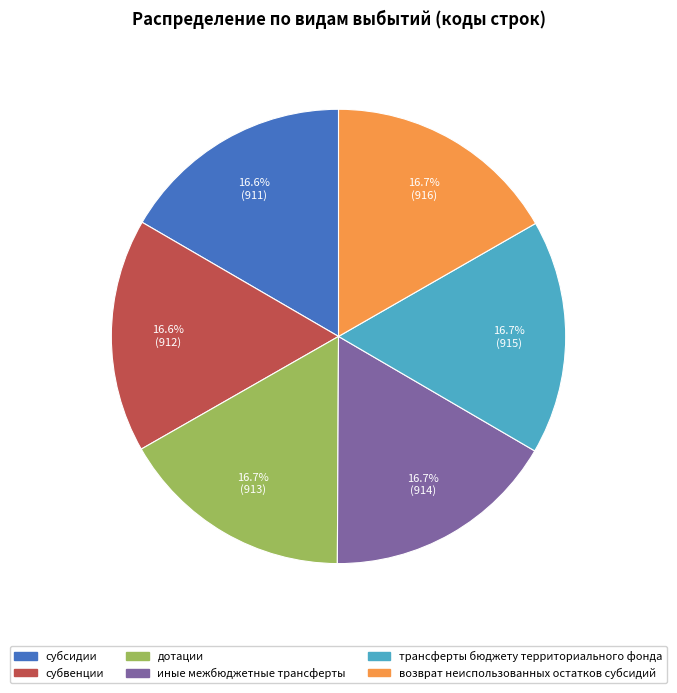

To the nearest percent, what portion does возврат неиспользованных остатков субсидий represent?

17%